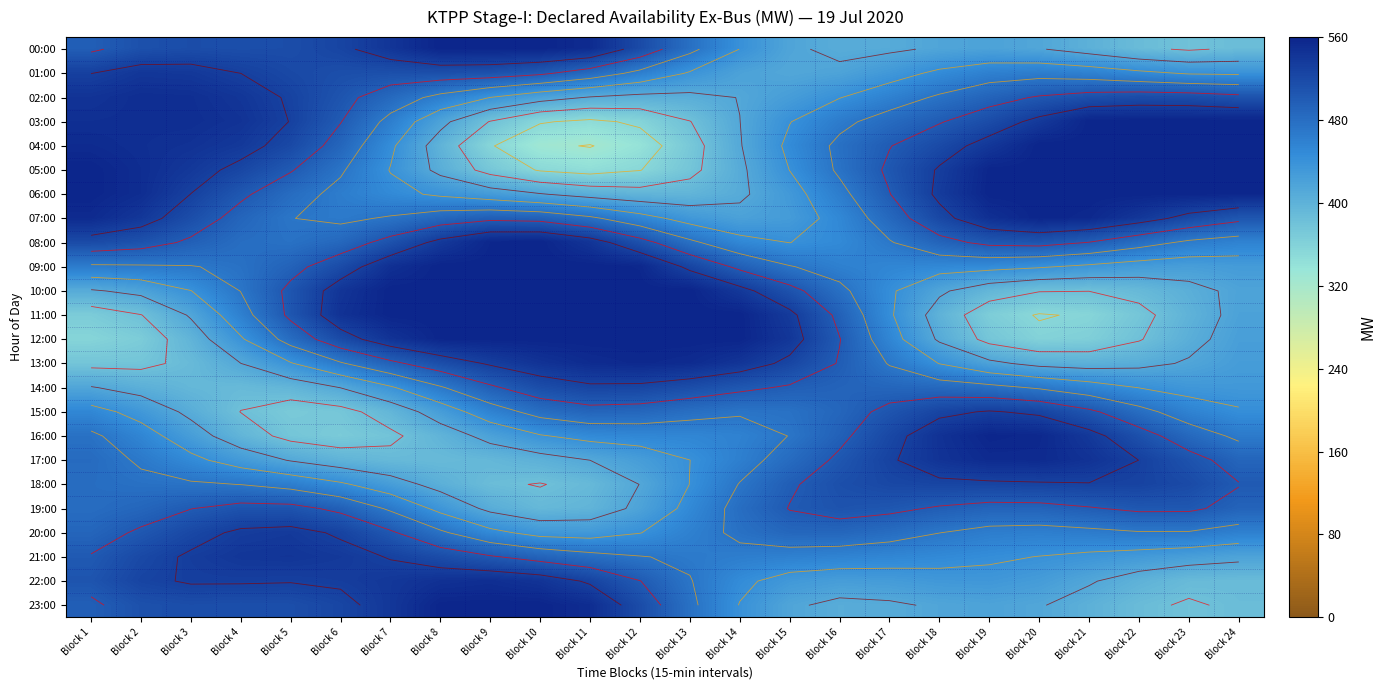

What is the maximum value for 18:00?

529.5